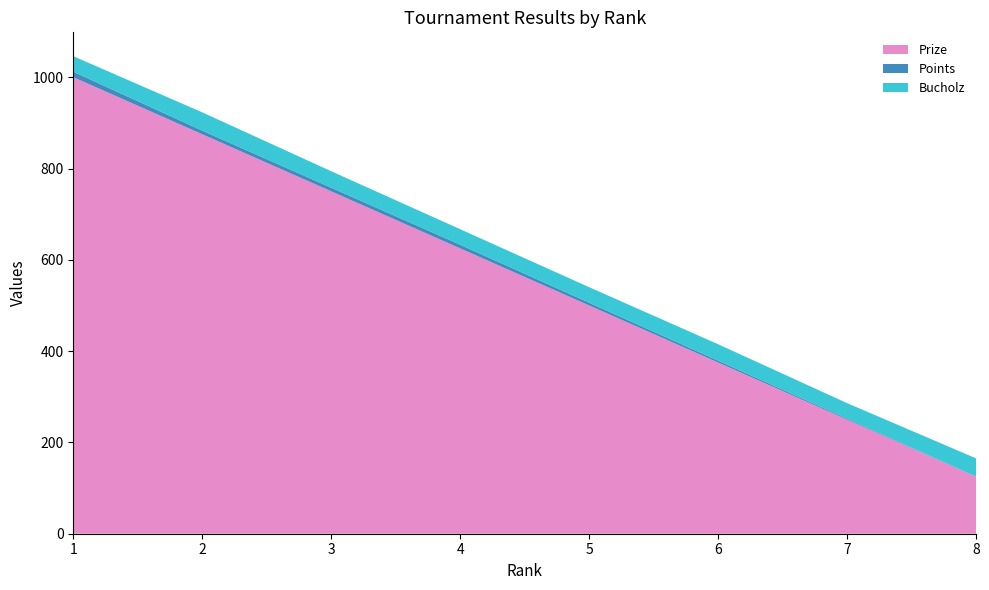

Reading left to right, list all the values displayed in this chart.

Prize: 1=1000	2=875	3=750	4=625	5=500	6=375	7=250	8=125
Points: 1=12	2=8	3=8	4=8	5=6	6=4	7=2	8=0
Bucholz: 1=34	2=40	3=36	4=34	5=34	6=36	7=34	8=40